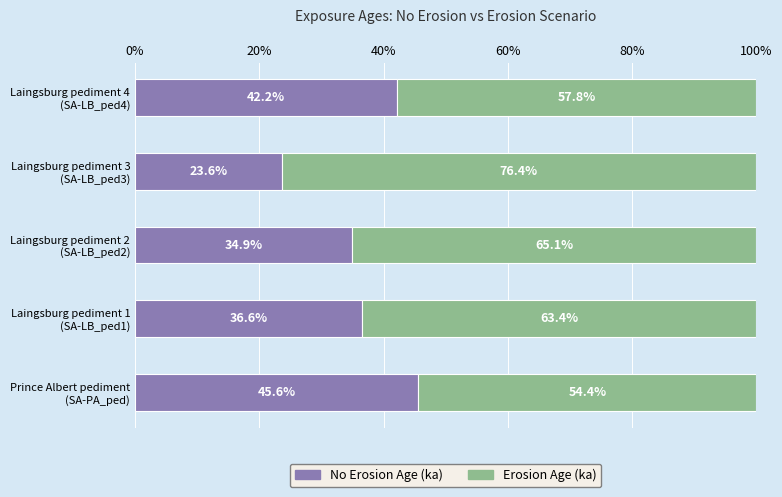

Reading right to left, what are all the values shown in this chart?

No Erosion Age (ka): 42.2	23.6	34.9	36.6	45.6
Erosion Age (ka): 57.8	76.4	65.1	63.4	54.4